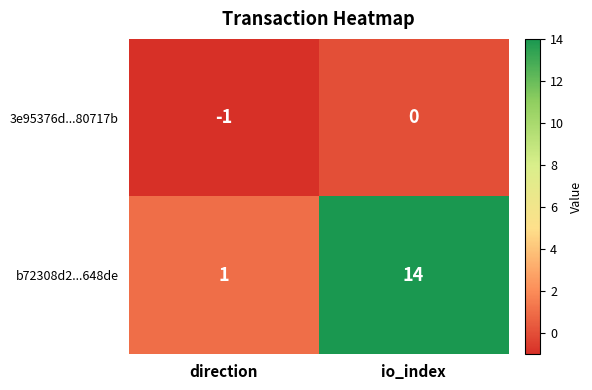

What is the greatest value displayed?

14